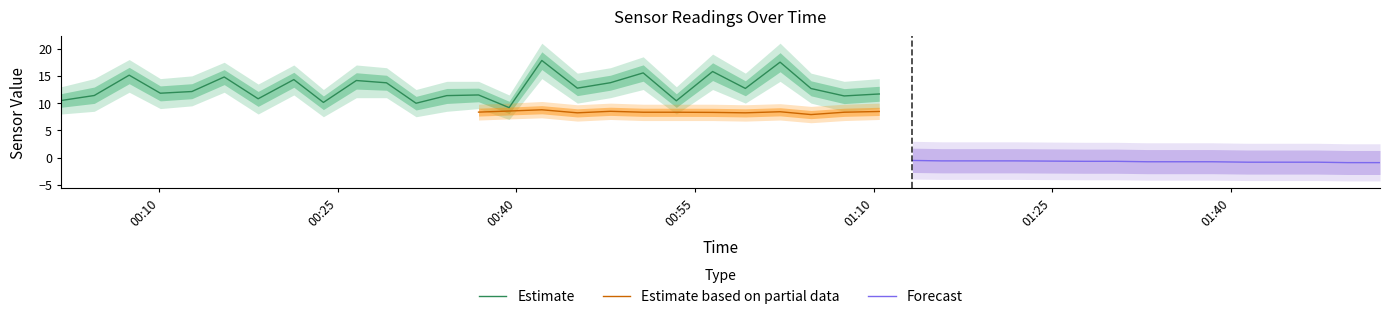

What is the minimum value for Estimate?

9.2